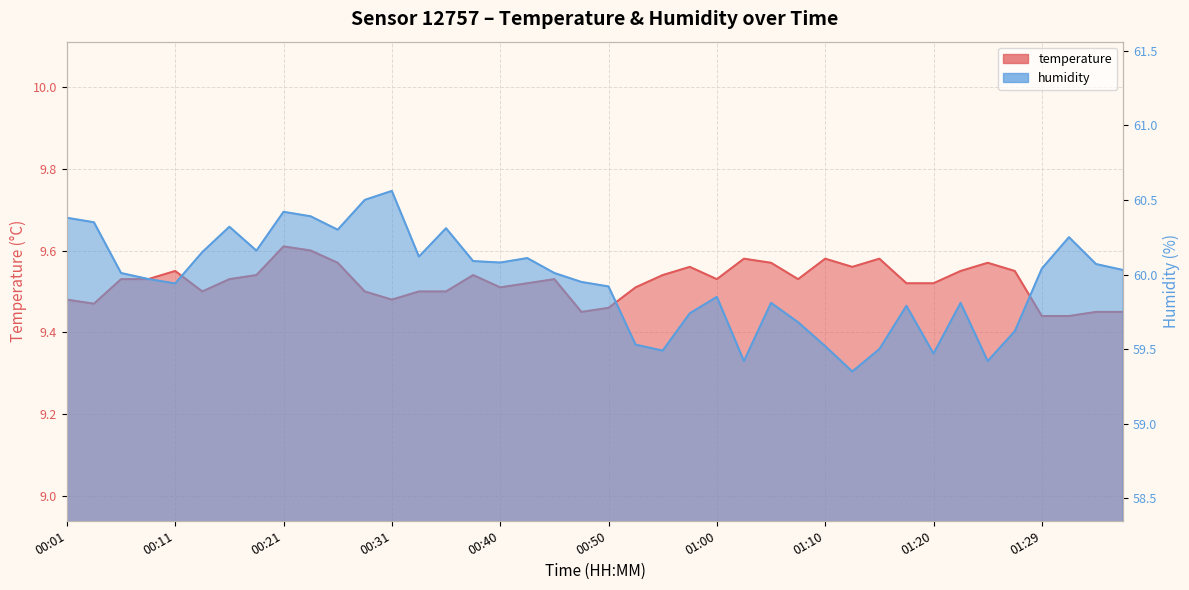

What is the sum of the humidity values at 00:26 and 01:07?

120.0